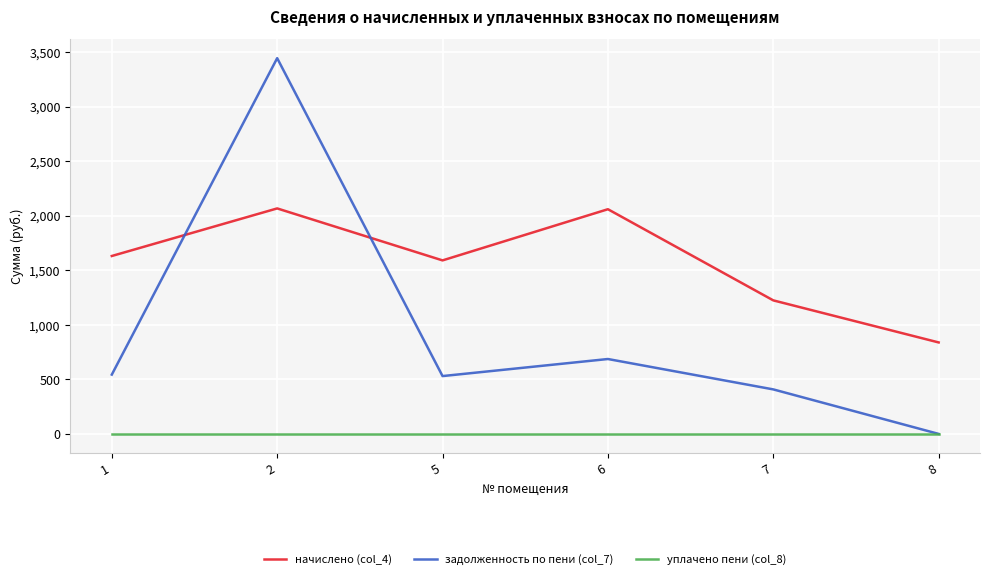

How many lines are shown in the chart?

3